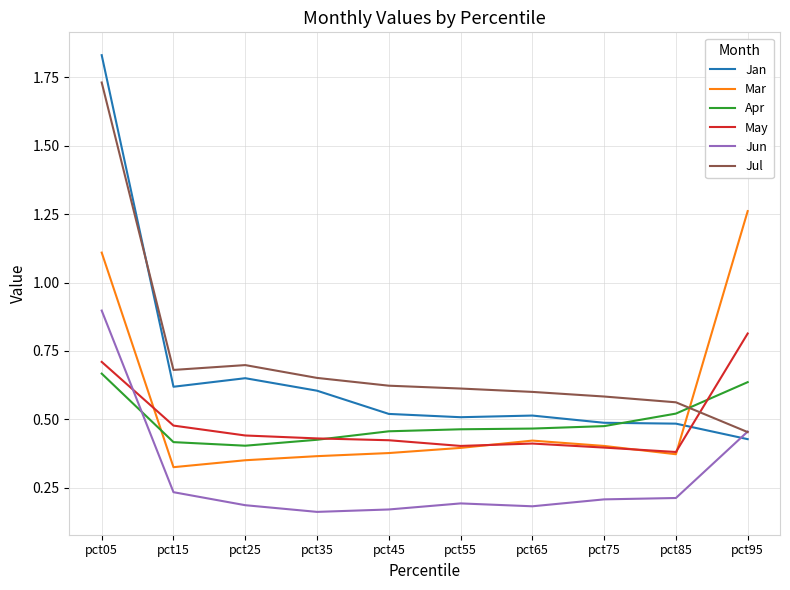

Between which two adjacent categories do May and Jun first intersect?

pct05 and pct15